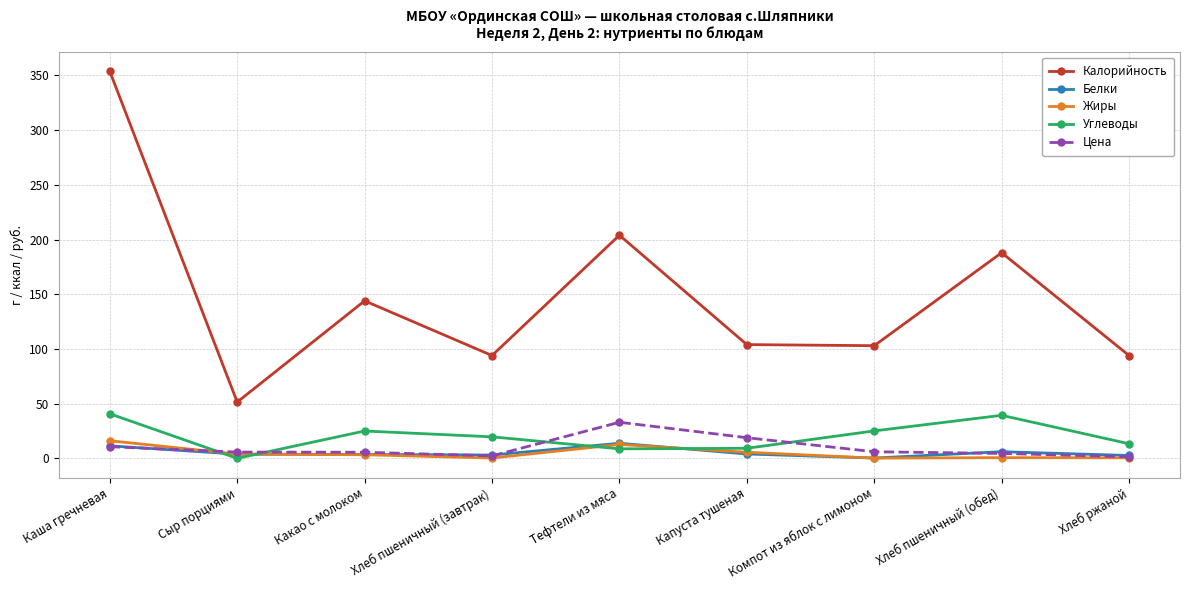

What is the average value of the Жиры series?

4.8